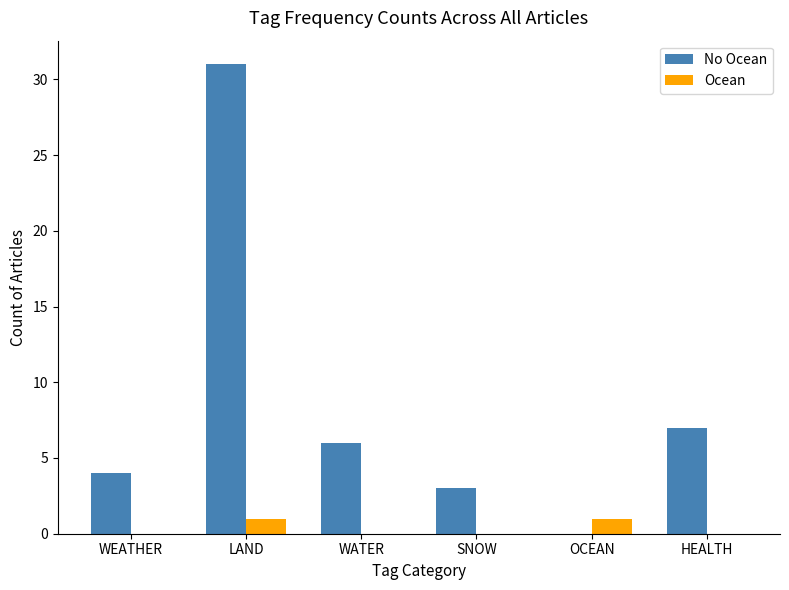

What is the difference between the No Ocean values at LAND and WEATHER?

27